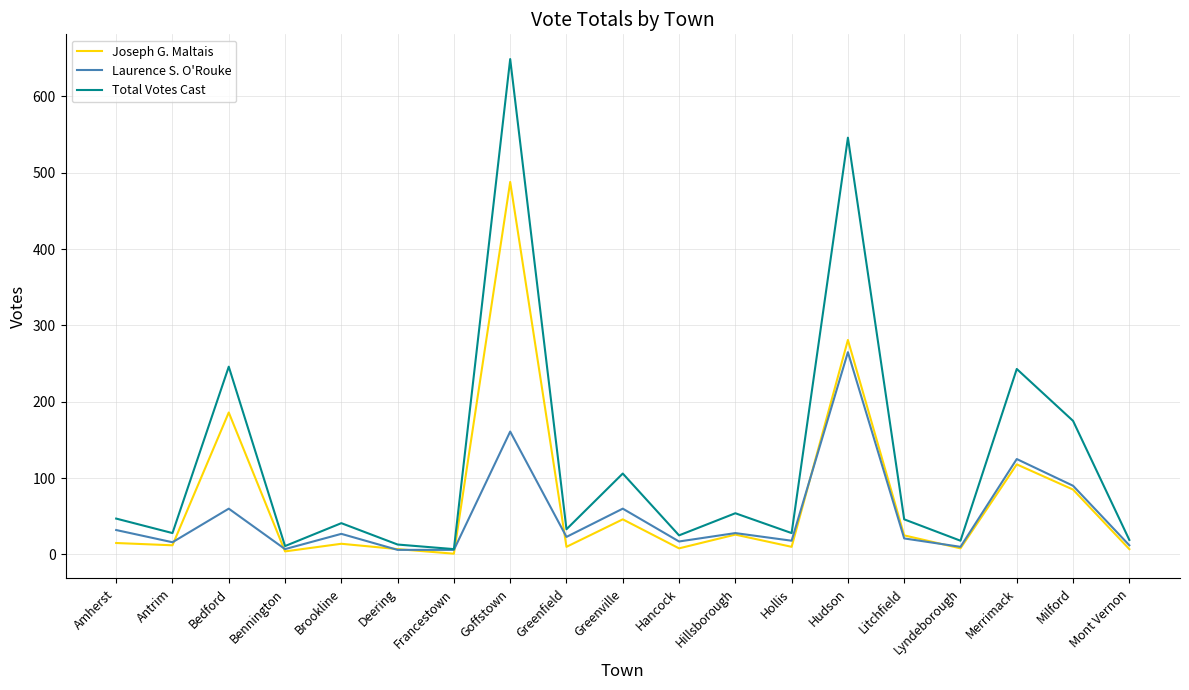

What are all the series names shown in the legend?

Joseph G. Maltais, Laurence S. O'Rouke, Total Votes Cast